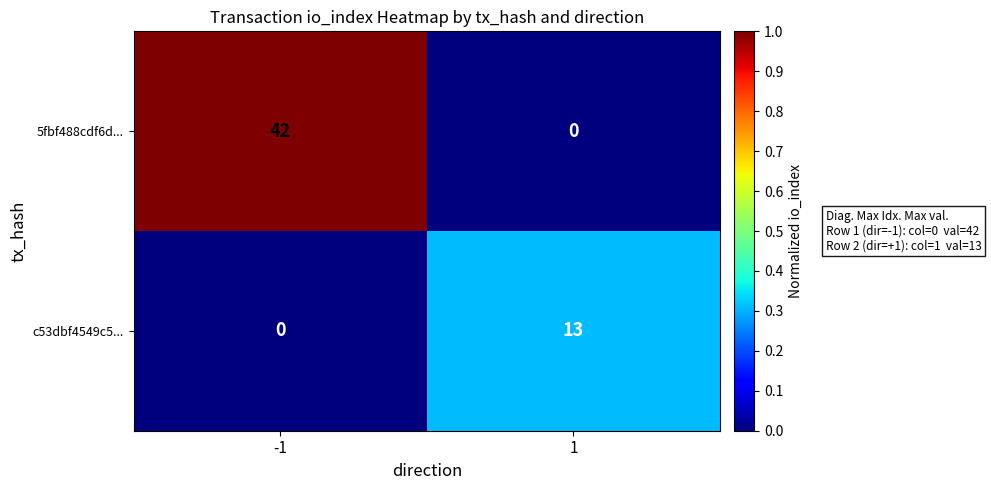

What is the spread (max minus min) of values at -1?

42